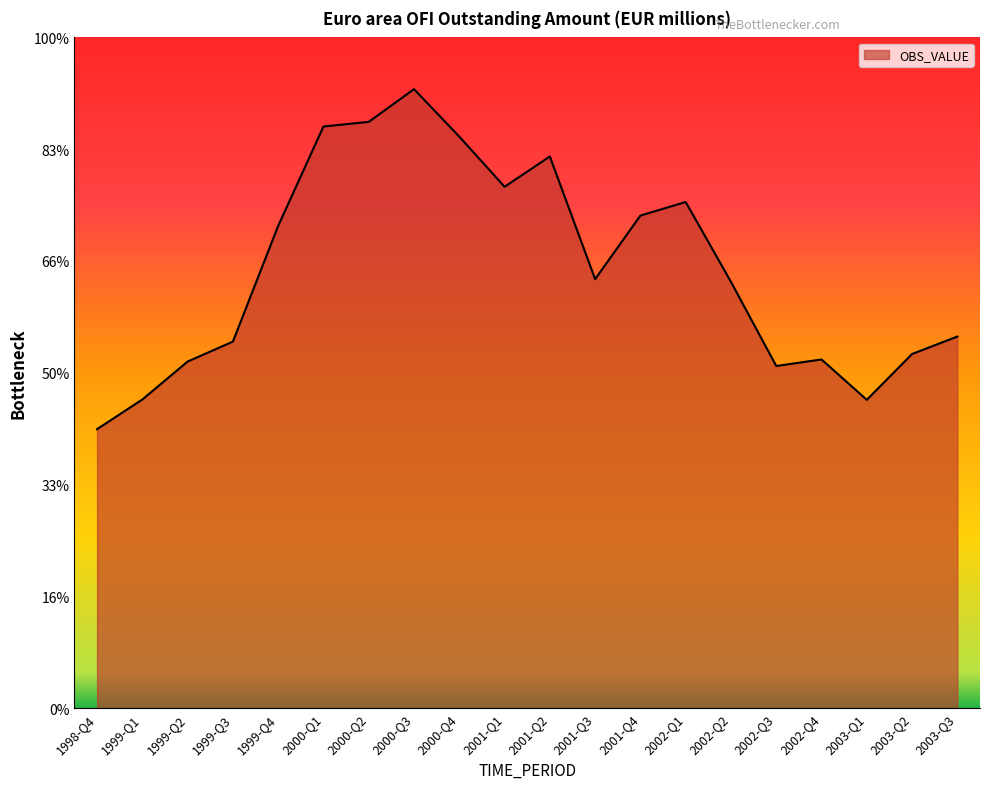

Does the chart display data point markers on the line(s)?

No